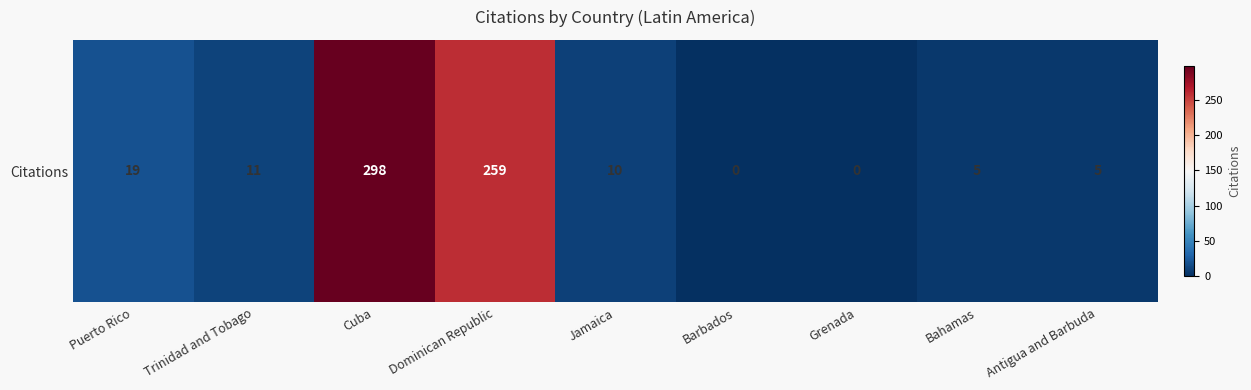

True or false: the data shows 5 at Antigua and Barbuda.

True